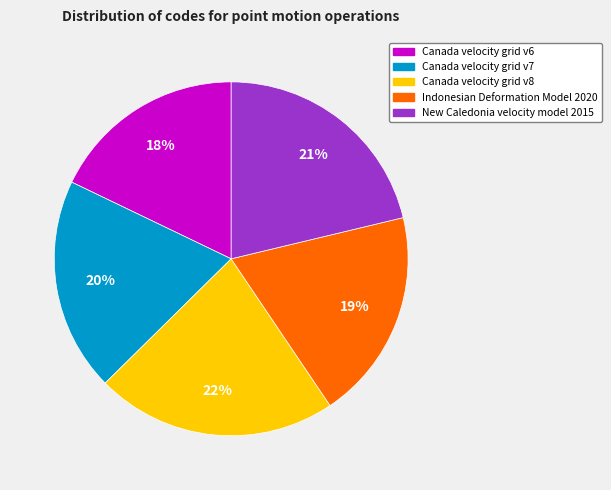

True or false: Indonesian Deformation Model 2020 accounts for 11% of the total.

False